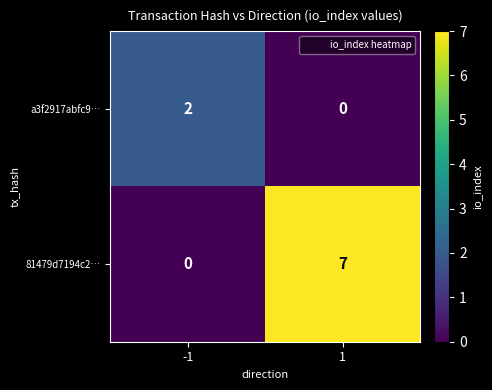

Rank the series by their average value, from lowest to highest.

a3f2917abfc9…, 81479d7194c2…